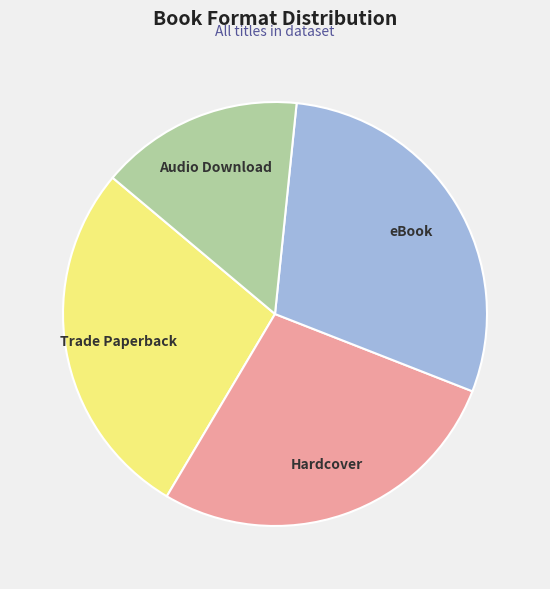

Is there any slice that represents more than half of the pie?

No